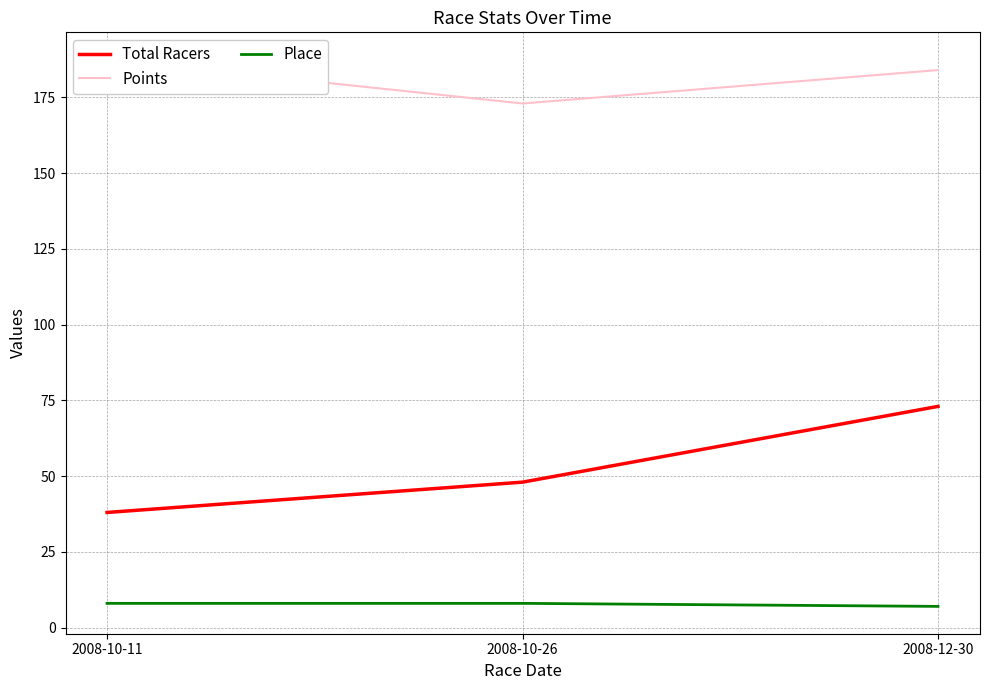

List the series in order of their peak value, highest first.

Points, Total Racers, Place